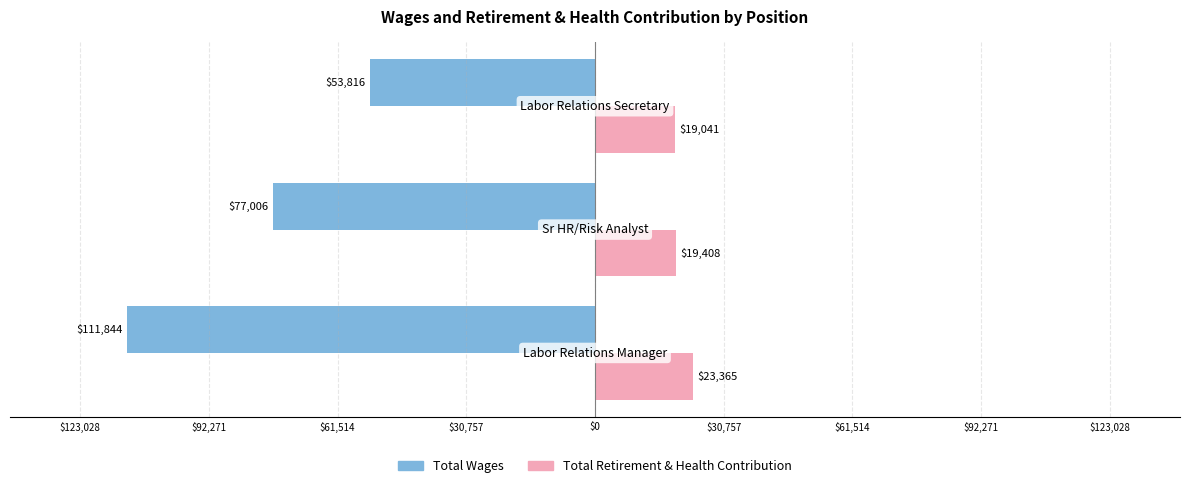

What are all the series names shown in the legend?

Total Wages, Total Retirement & Health Contribution